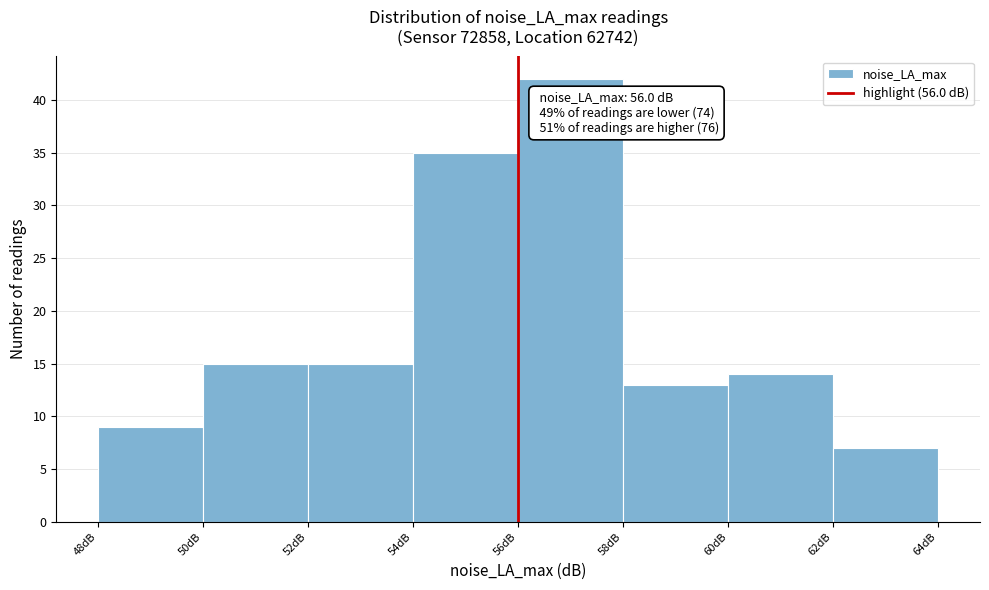

Which range on the x-axis has the tallest bar?

56 to 58